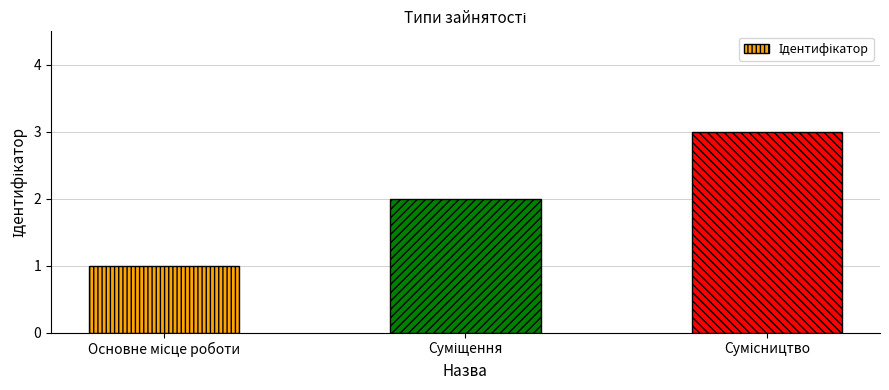

What is the maximum value shown in the chart?

3